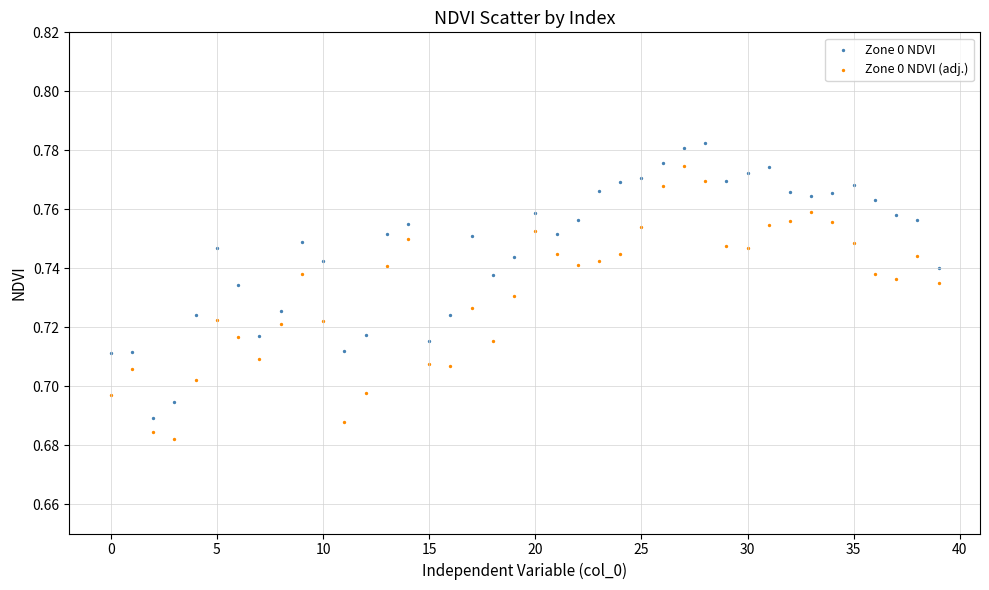

Which series reaches the maximum Y coordinate?

Zone 0 NDVI